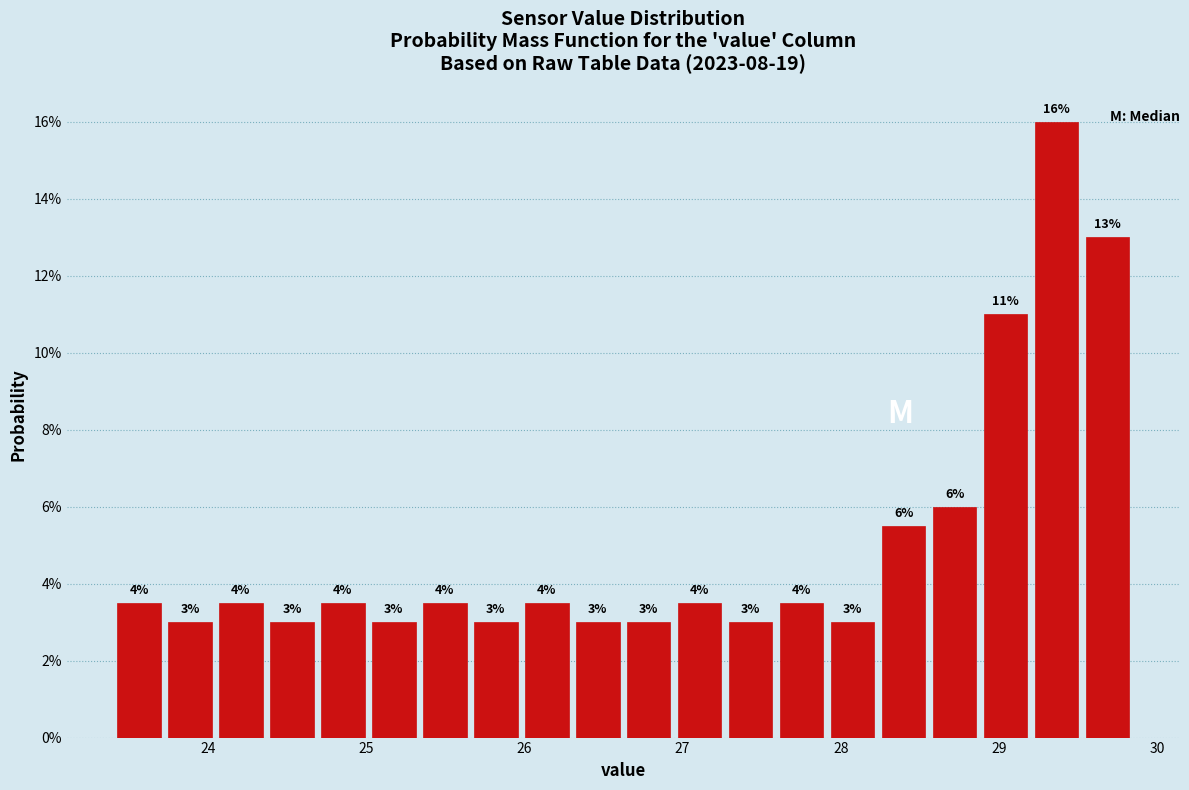

Read against the x-axis, roughly where is the centre of the tallest bar?

29.4